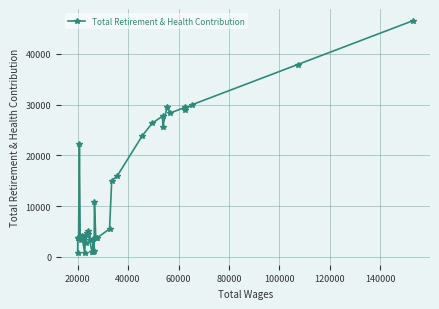

What is the difference between the maximum and minimum values?

45795